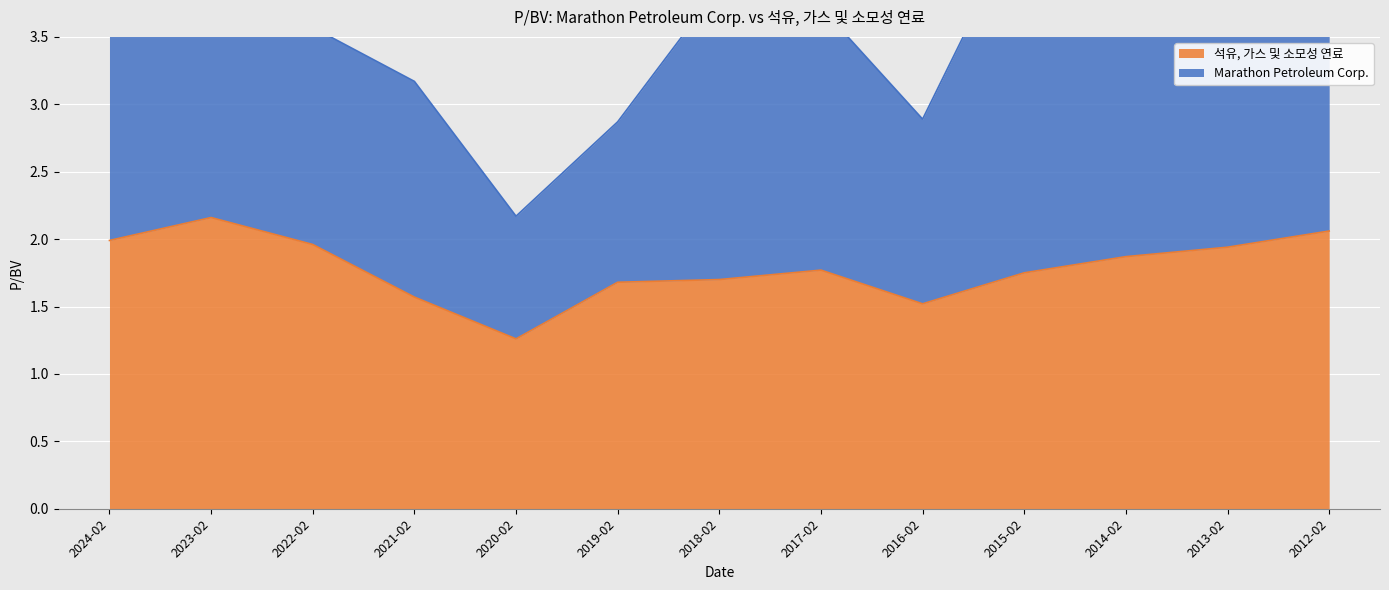

What is the sum of all values?

23.2